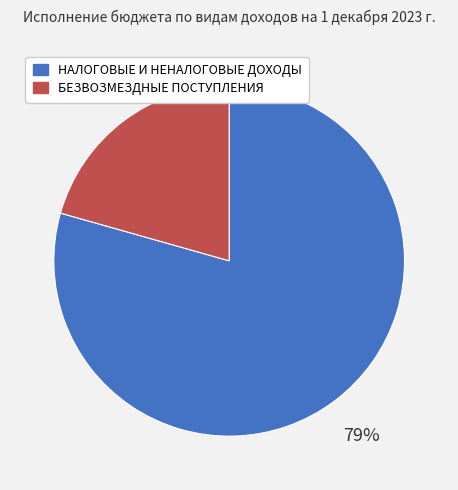

Does any single category account for the majority?

Yes